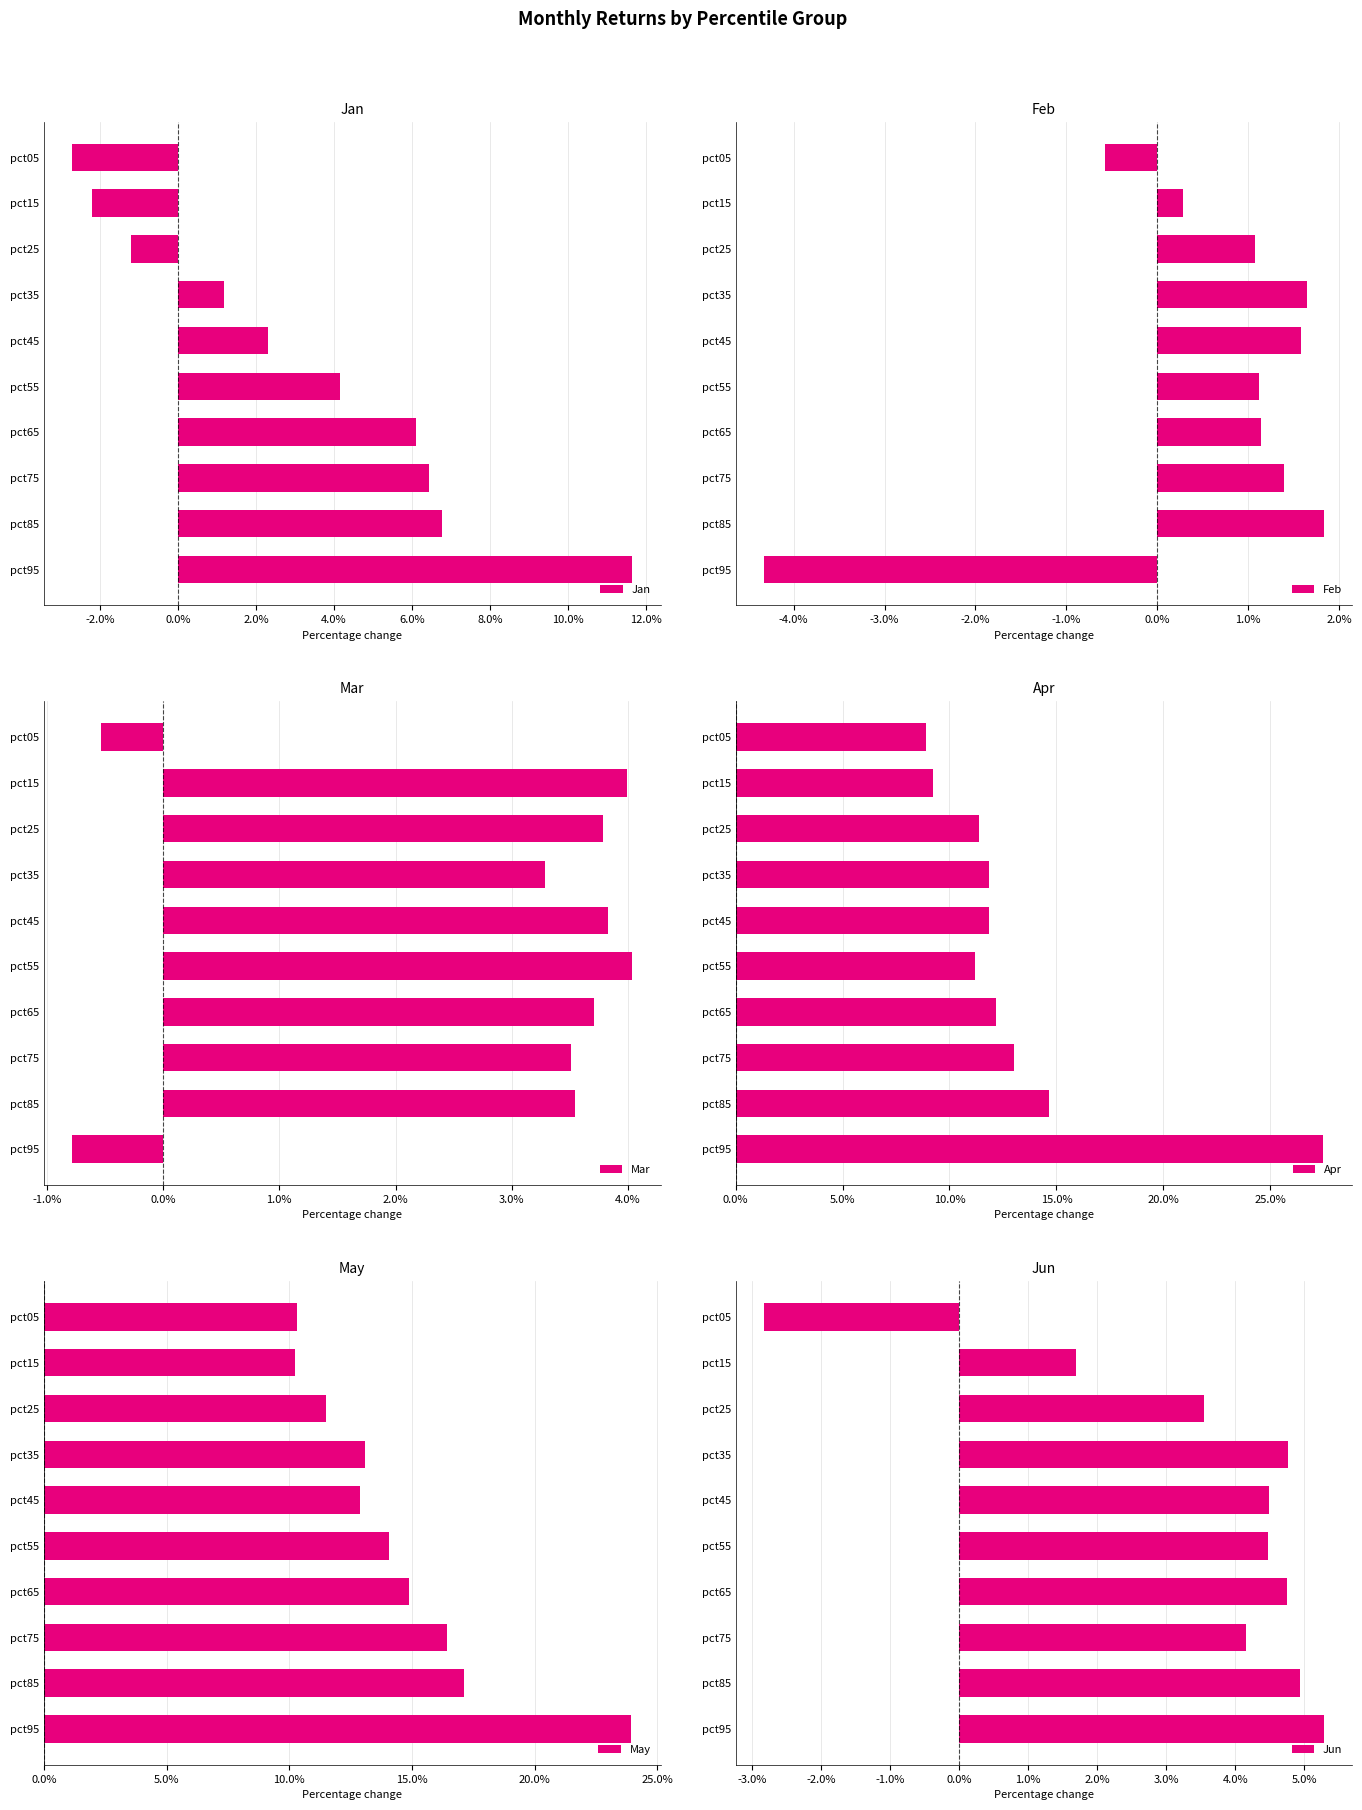

What are all the series names shown in the legend?

Jan, Feb, Mar, Apr, May, Jun